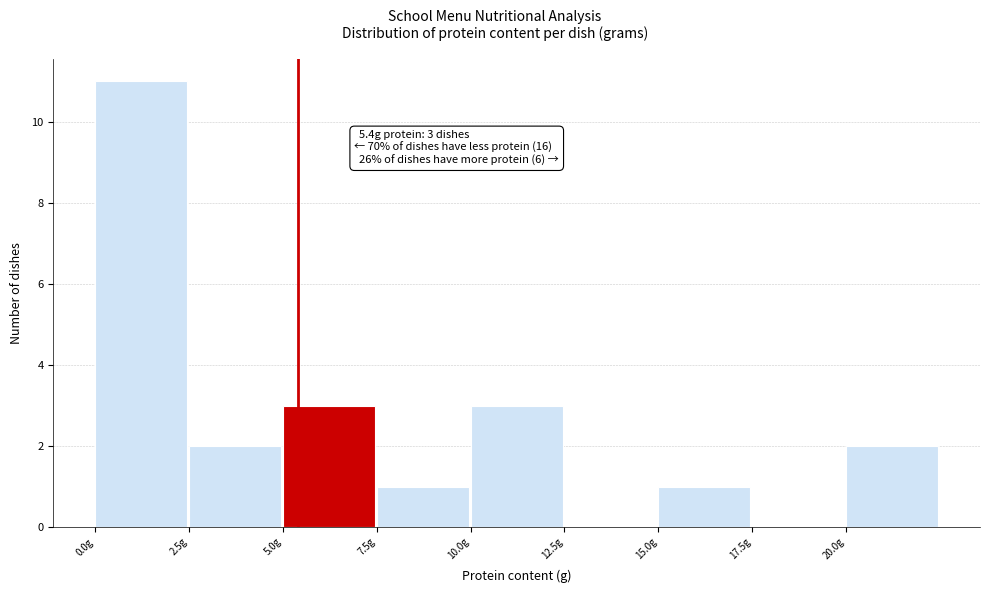

Which range on the x-axis has the tallest bar?

0.0 to 2.5